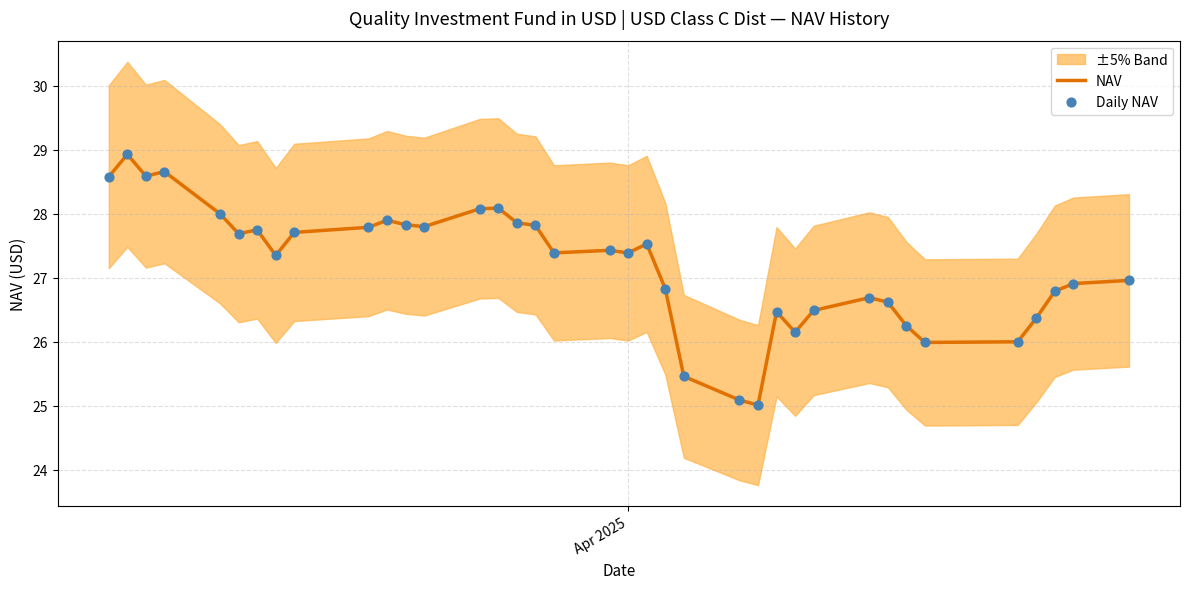

What is the minimum value for NAV?

25.0